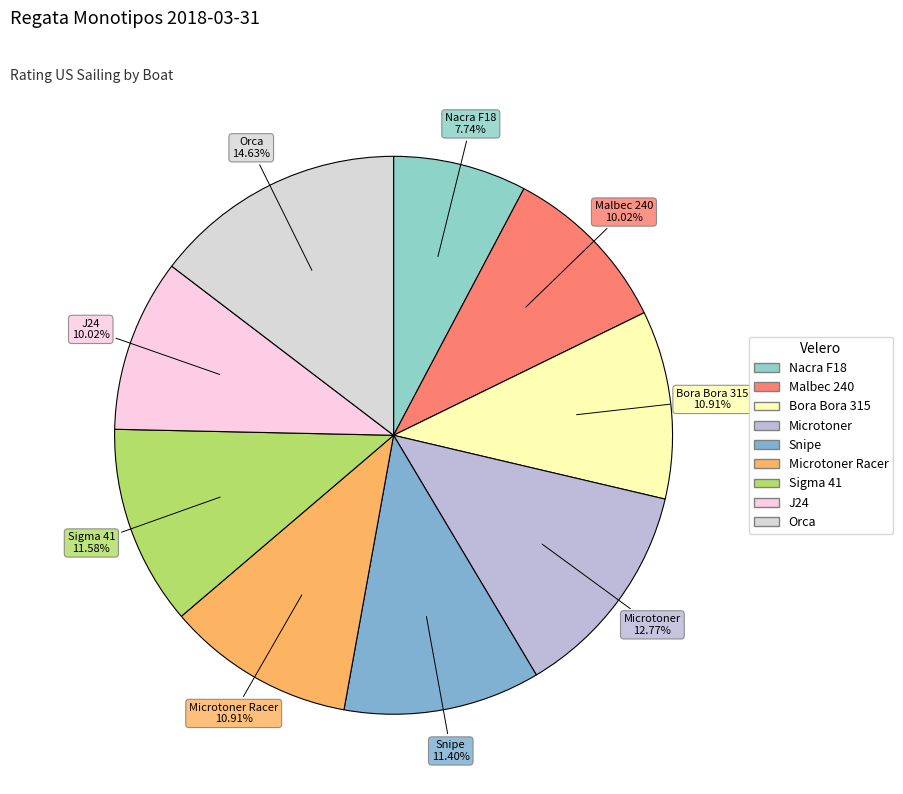

Rank the categories by value from highest to lowest.

Orca, Microtoner, Sigma 41, Snipe, Bora Bora 315, Microtoner Racer, Malbec 240, J24, Nacra F18